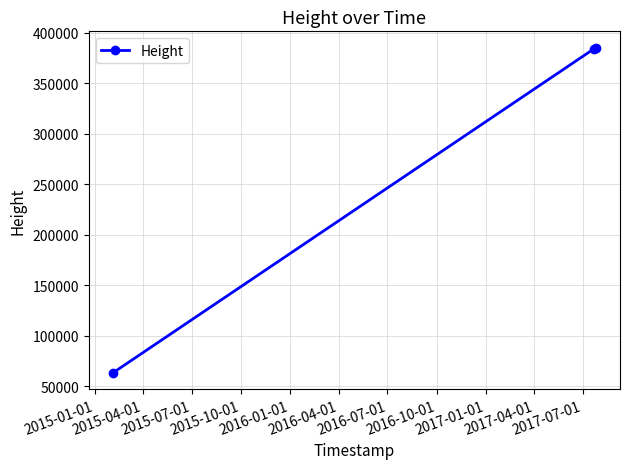

What is the smallest value displayed?

63170